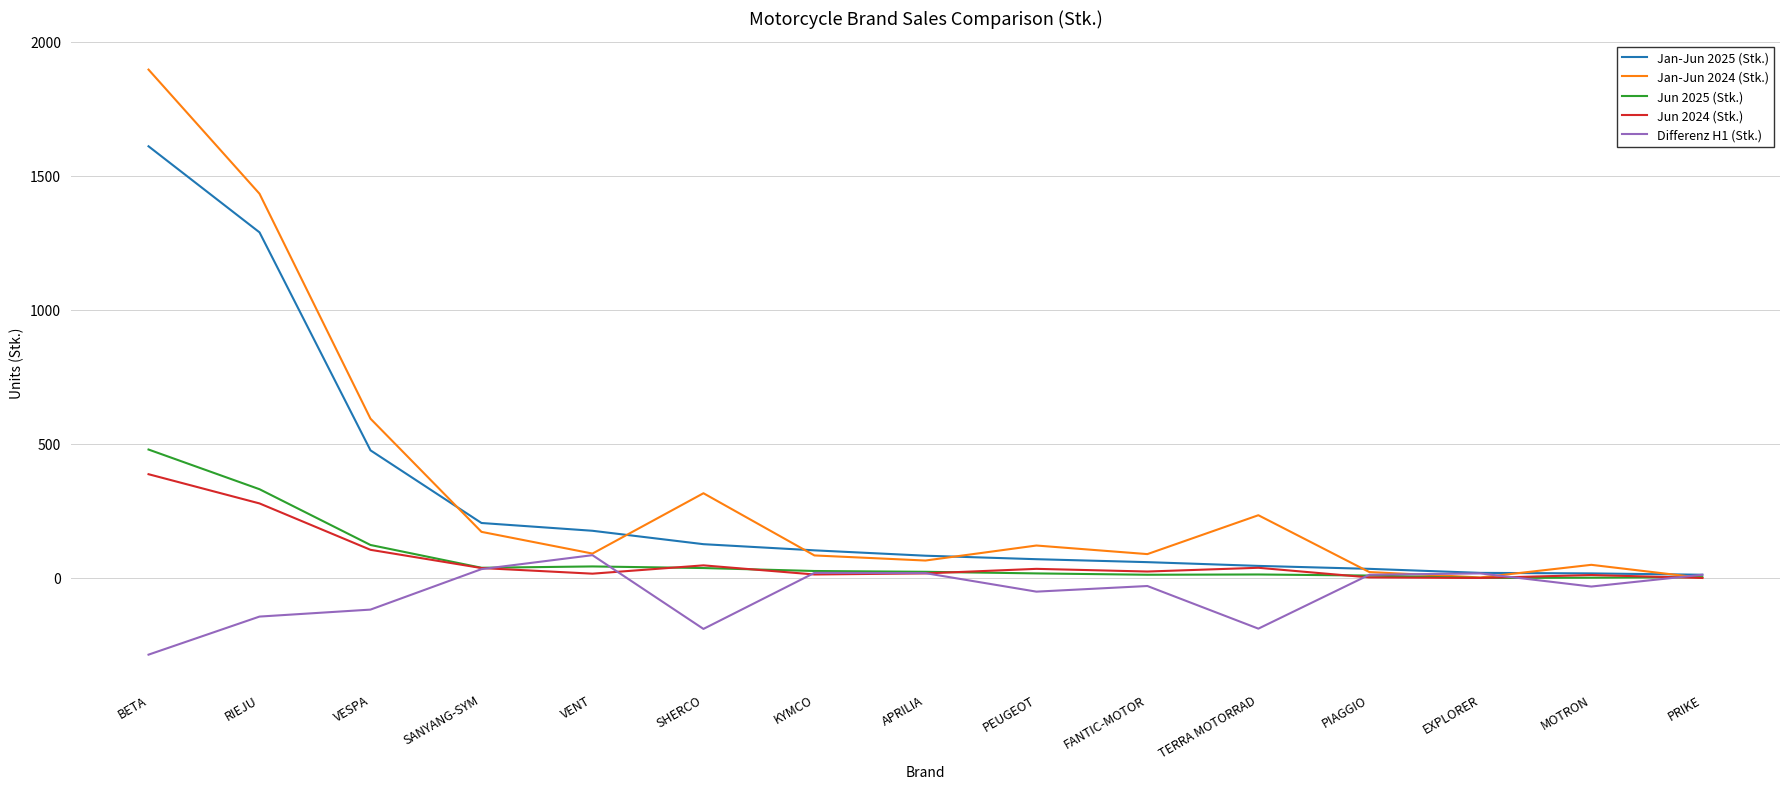

Rank the series by their maximum value, from highest to lowest.

Jan-Jun 2024 (Stk.), Jan-Jun 2025 (Stk.), Jun 2025 (Stk.), Jun 2024 (Stk.), Differenz H1 (Stk.)